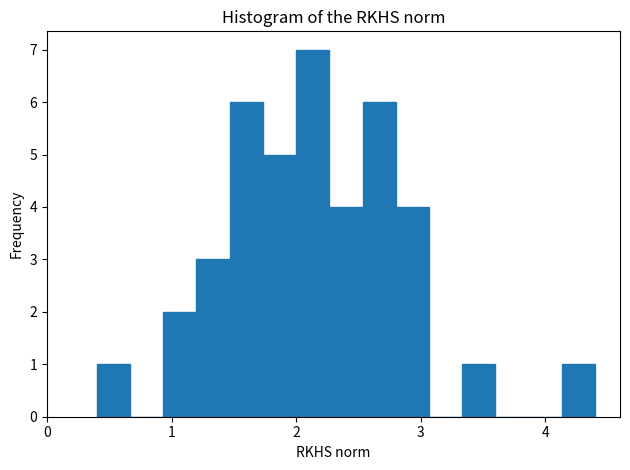

Around what value on the x-axis is the tallest bar? Give the approximate position of its centre, as read against the axis.

2.1